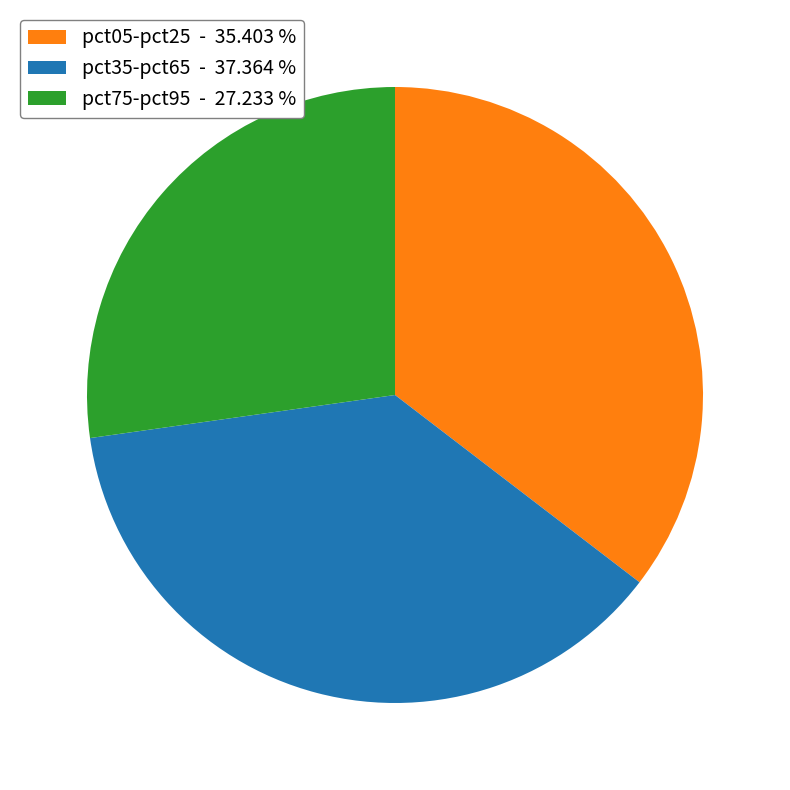

Between pct35-pct65 - 37.364 % and pct05-pct25 - 35.403 %, which is larger?

pct35-pct65 - 37.364 %